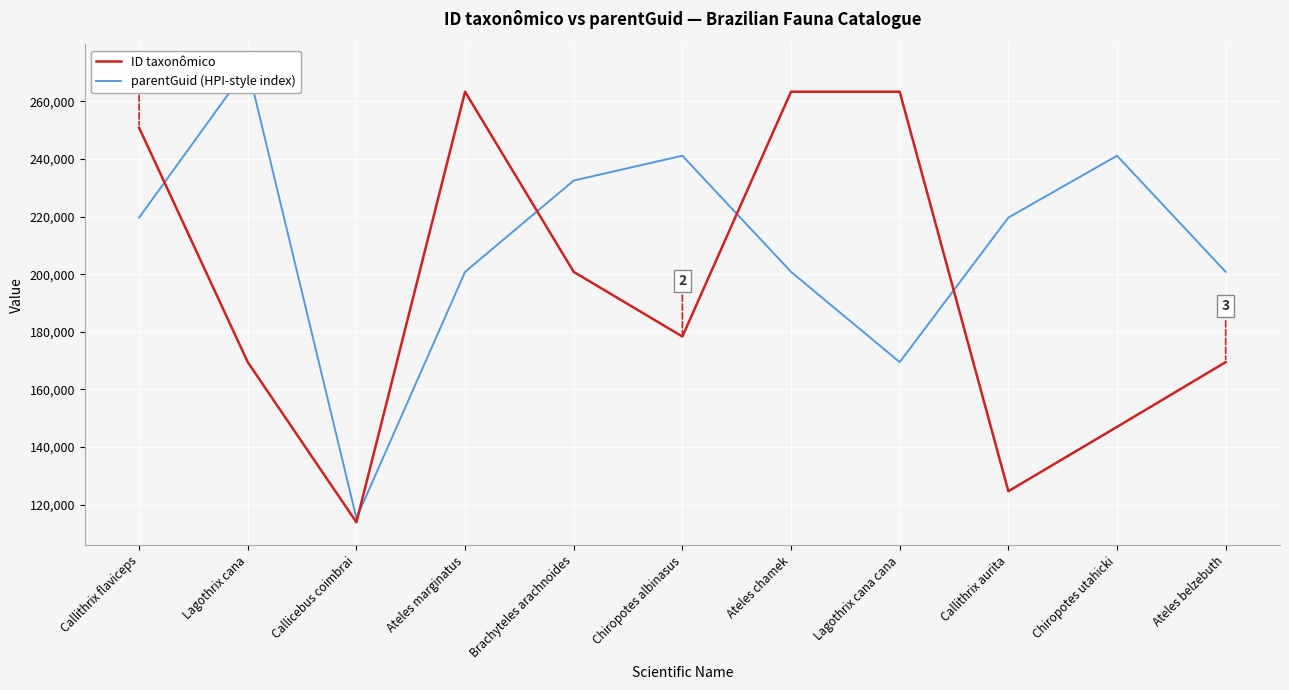

How many lines are shown in the chart?

2